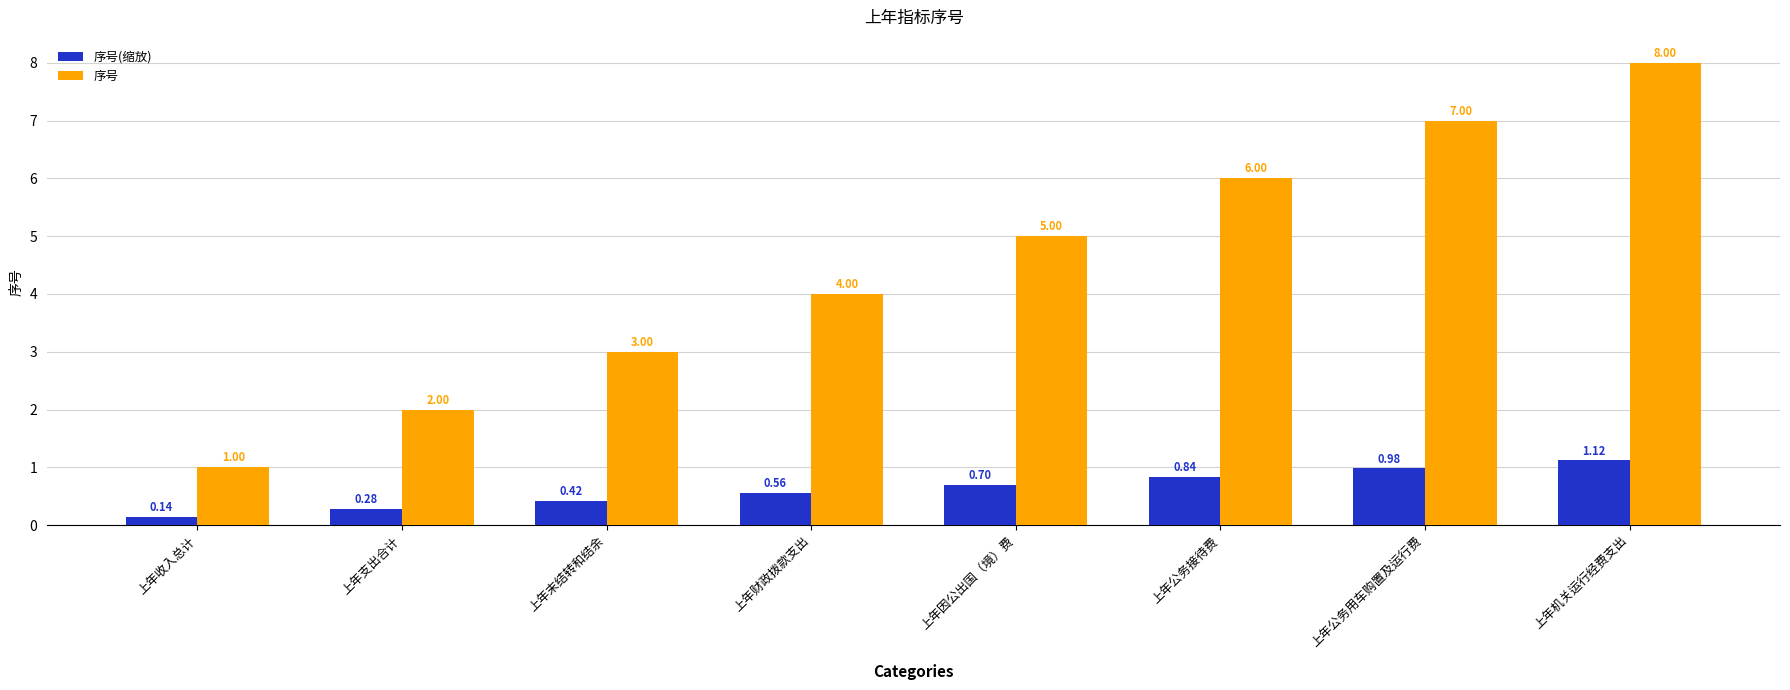

At which label is 序号 closest to 4?

上年财政拨款支出